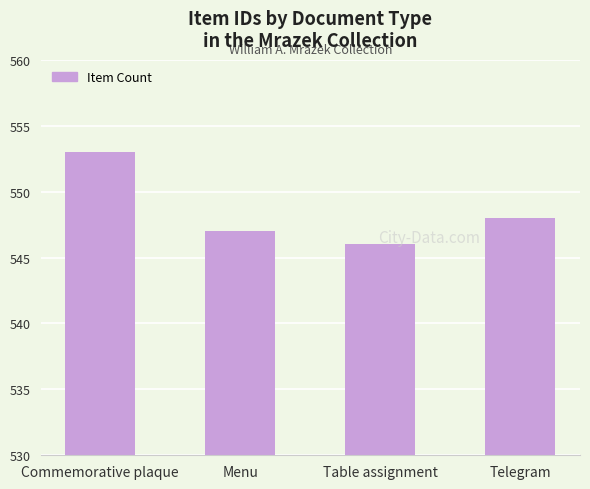

What is the change in value from Menu to Table assignment?

-1